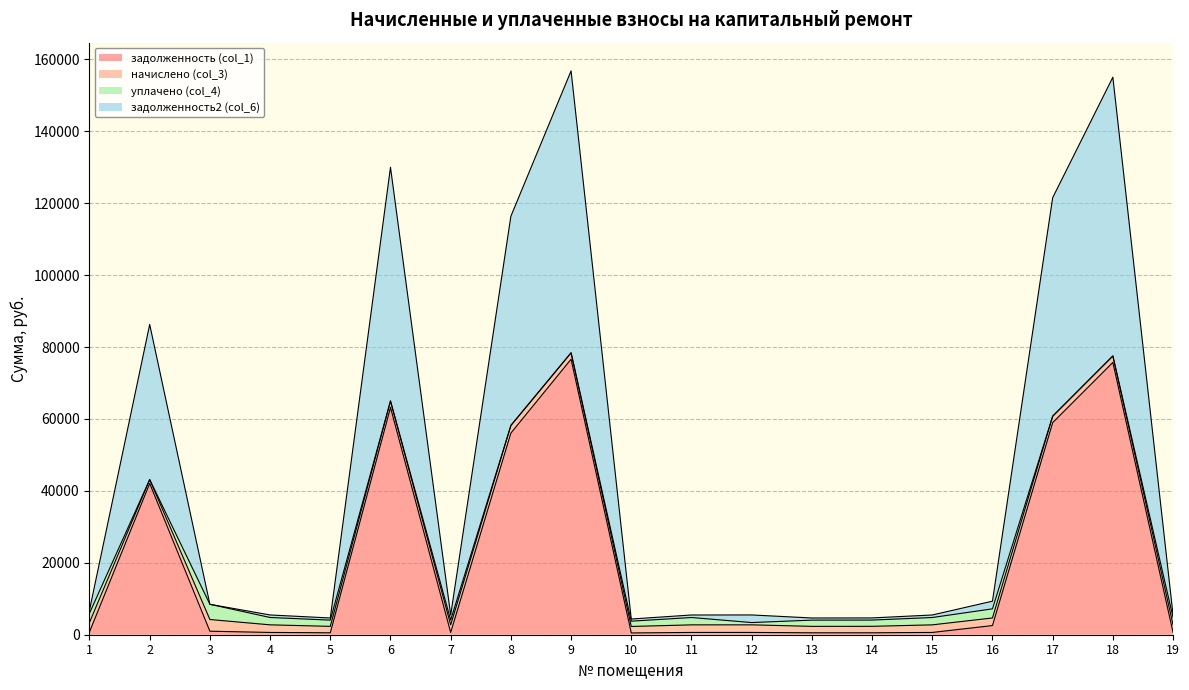

What are all the series names shown in the legend?

задолженность (col_1), начислено (col_3), уплачено (col_4), задолженность2 (col_6)